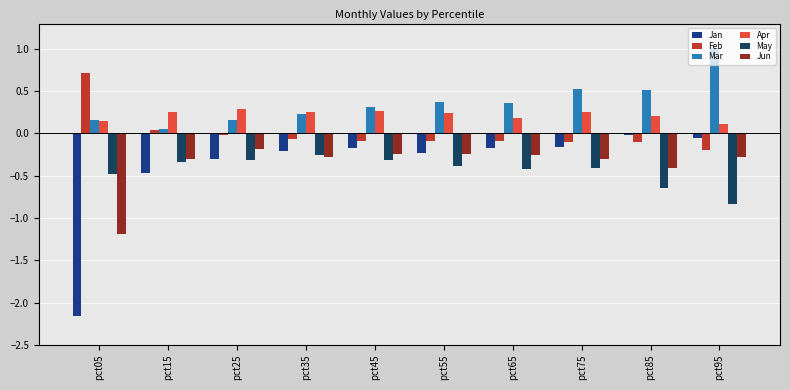

What is the maximum value shown in the chart?

1.0